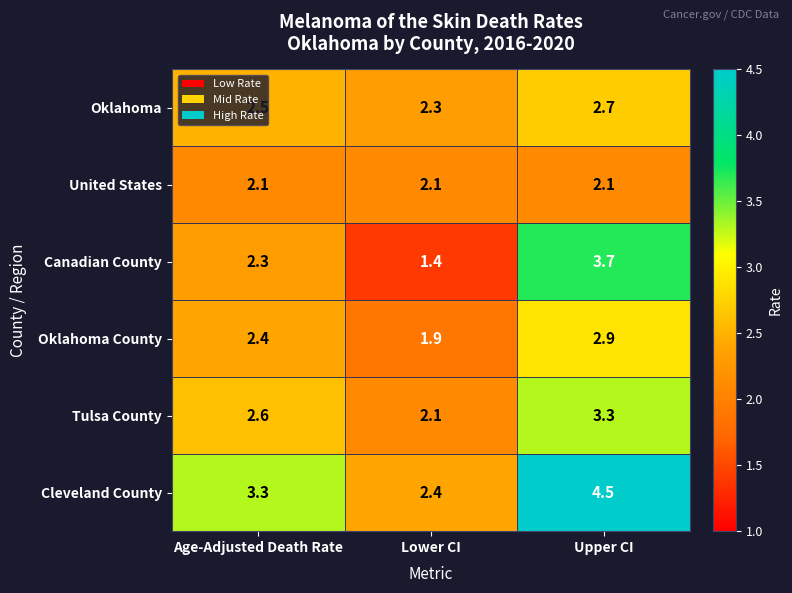

What is the sum of the Tulsa County values at Upper CI and Age-Adjusted Death Rate?

5.9